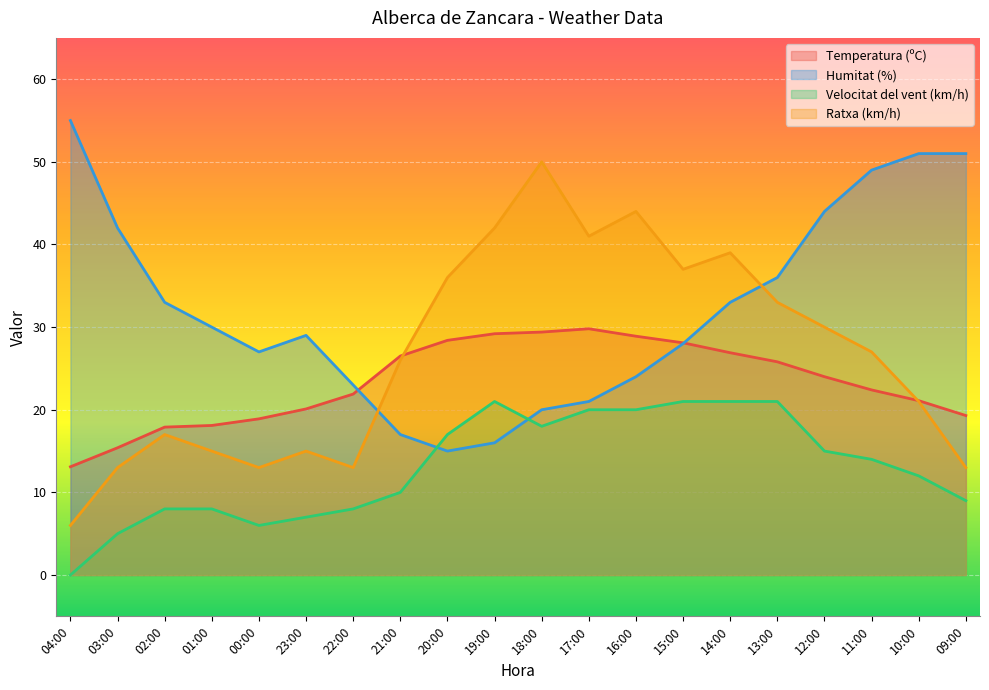

Reading left to right, transcribe all the data shown in this chart.

Temperatura (ºC): 04:00=13.1	03:00=15.4	02:00=17.9	01:00=18.1	00:00=18.9	23:00=20.1	22:00=21.9	21:00=26.5	20:00=28.4	19:00=29.2	18:00=29.4	17:00=29.8	16:00=28.9	15:00=28.1	14:00=26.9	13:00=25.8	12:00=24.0	11:00=22.4	10:00=21.1	09:00=19.3
Humitat (%): 04:00=55.0	03:00=42.0	02:00=33.0	01:00=30.0	00:00=27.0	23:00=29.0	22:00=23.0	21:00=17.0	20:00=15.0	19:00=16.0	18:00=20.0	17:00=21.0	16:00=24.0	15:00=28.0	14:00=33.0	13:00=36.0	12:00=44.0	11:00=49.0	10:00=51.0	09:00=51.0
Velocitat del vent (km/h): 04:00=0.0	03:00=5.0	02:00=8.0	01:00=8.0	00:00=6.0	23:00=7.0	22:00=8.0	21:00=10.0	20:00=17.0	19:00=21.0	18:00=18.0	17:00=20.0	16:00=20.0	15:00=21.0	14:00=21.0	13:00=21.0	12:00=15.0	11:00=14.0	10:00=12.0	09:00=9.0
Ratxa (km/h): 04:00=6.0	03:00=13.0	02:00=17.0	01:00=15.0	00:00=13.0	23:00=15.0	22:00=13.0	21:00=26.0	20:00=36.0	19:00=42.0	18:00=50.0	17:00=41.0	16:00=44.0	15:00=37.0	14:00=39.0	13:00=33.0	12:00=30.0	11:00=27.0	10:00=21.0	09:00=13.0